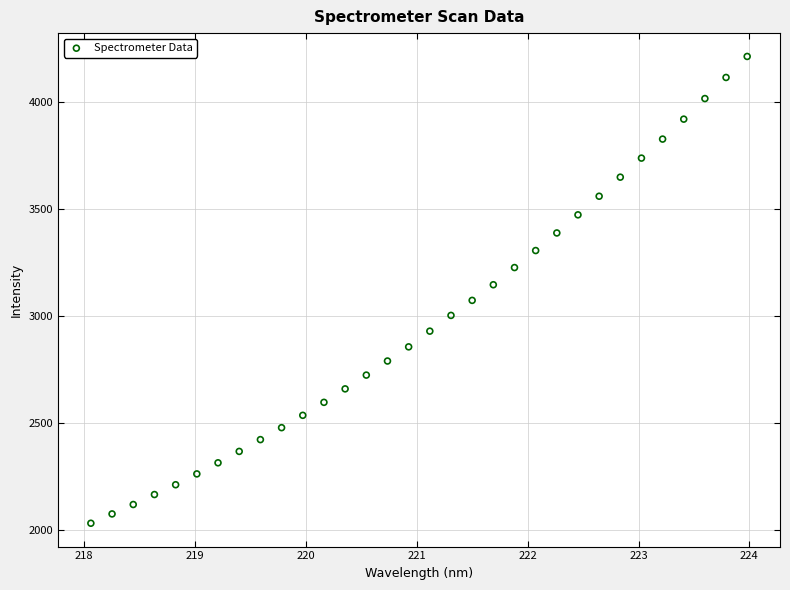

What is the range of Y values (max minus min)?

2179.5